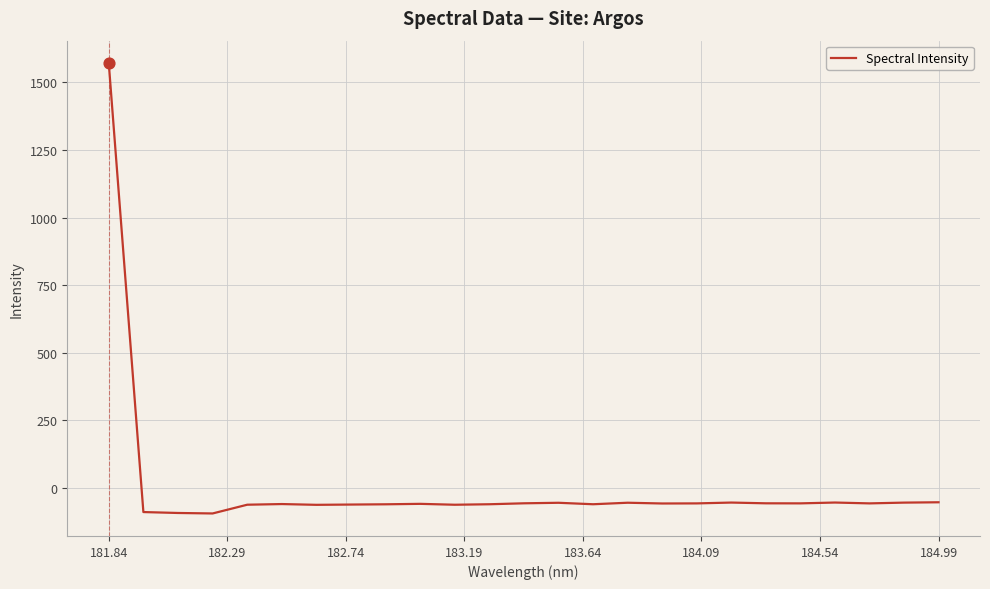

What is the maximum value shown in the chart?

1571.3